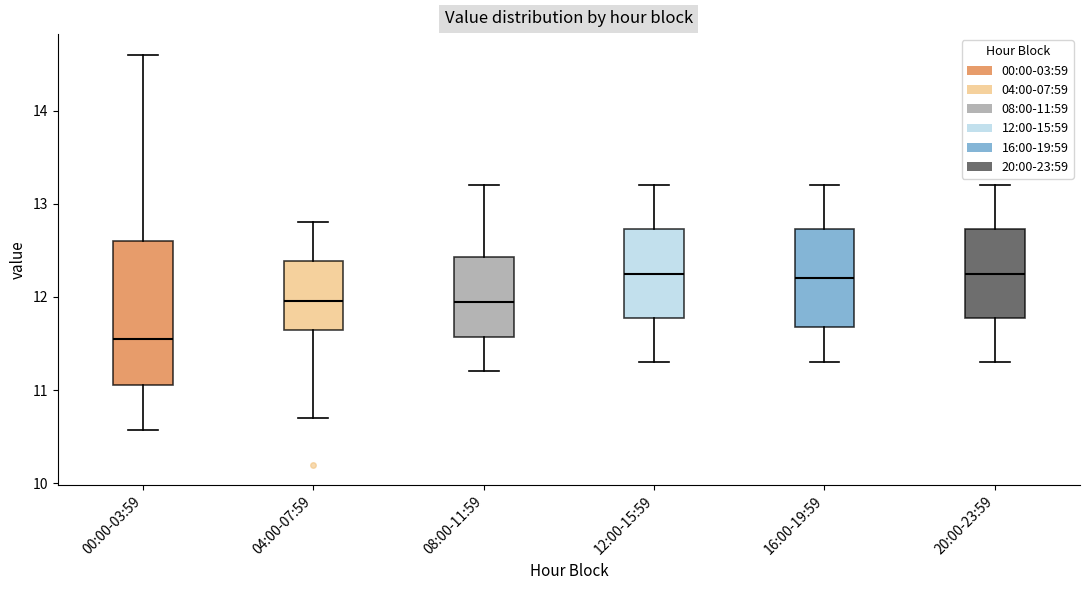

Comparing the boxes themselves (not the whiskers), which one is the tallest?

00:00-03:59